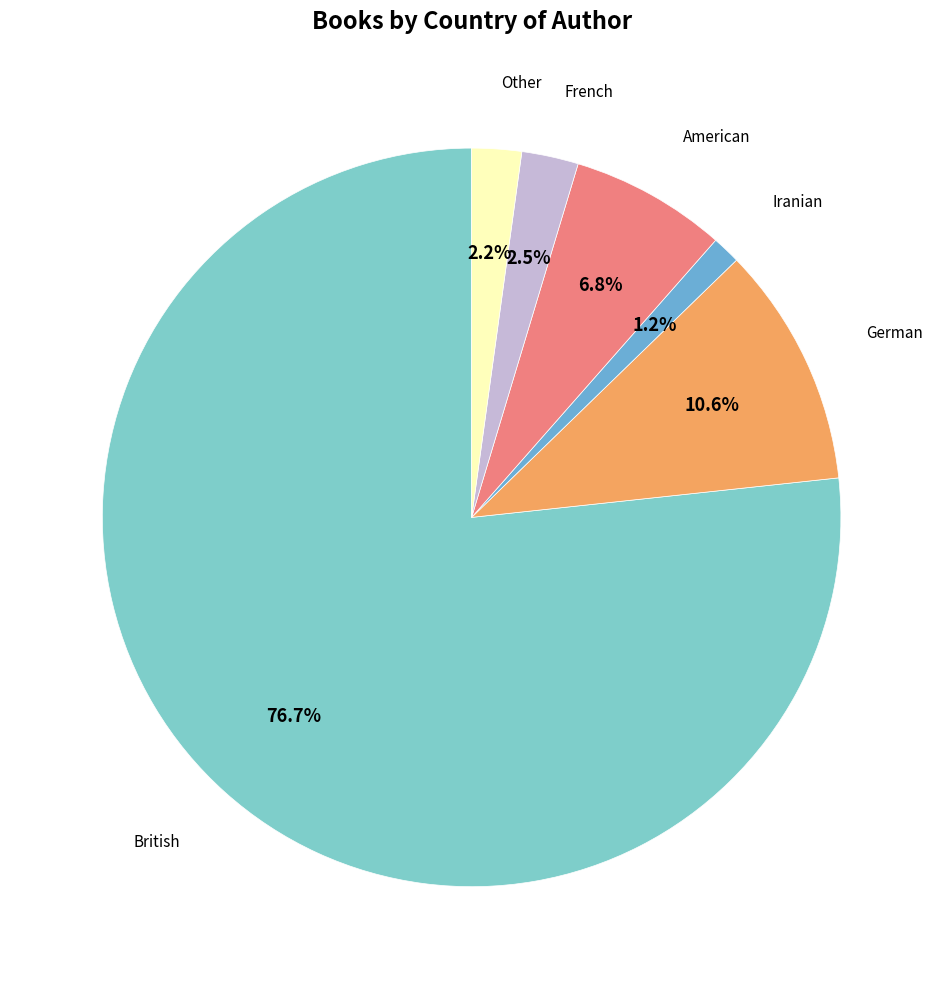

Count the number of slices in the pie.

6